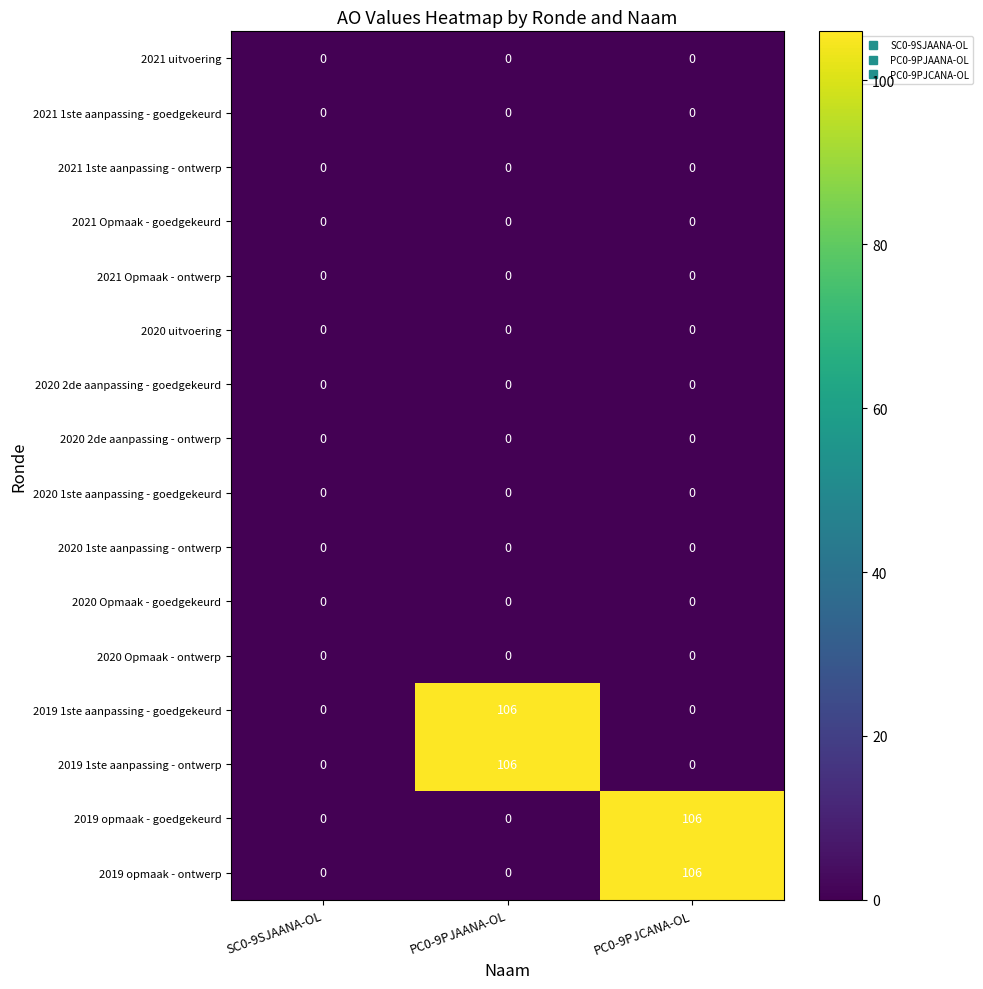

Count the 2019 1ste aanpassing - goedgekeurd values in the range 0 to 106.

3